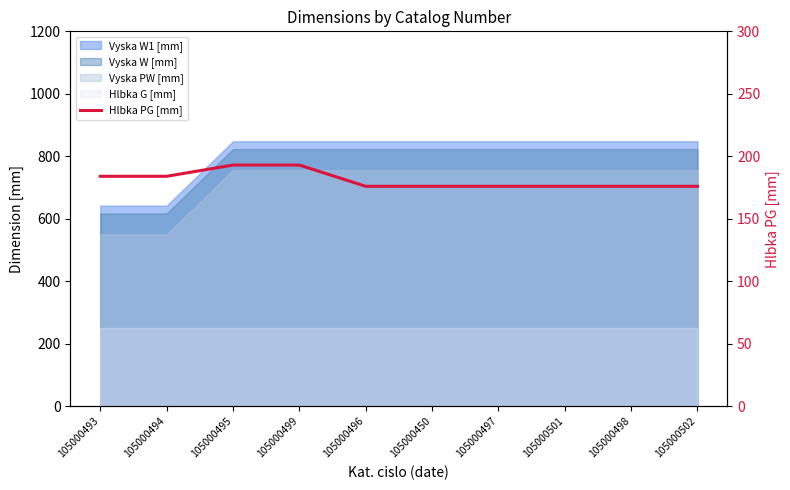

What is the maximum value shown in the chart?

193